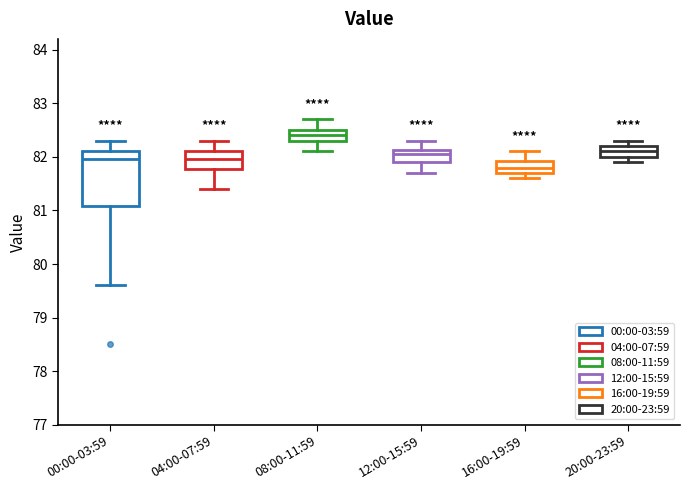

Which box is the tallest, from its lower edge to its upper edge?

00:00-03:59